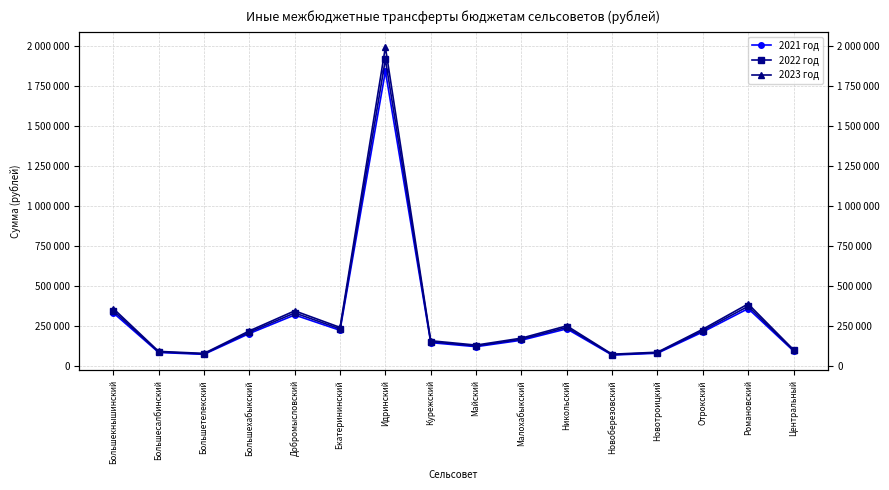

What is the minimum value shown in the chart?

67244